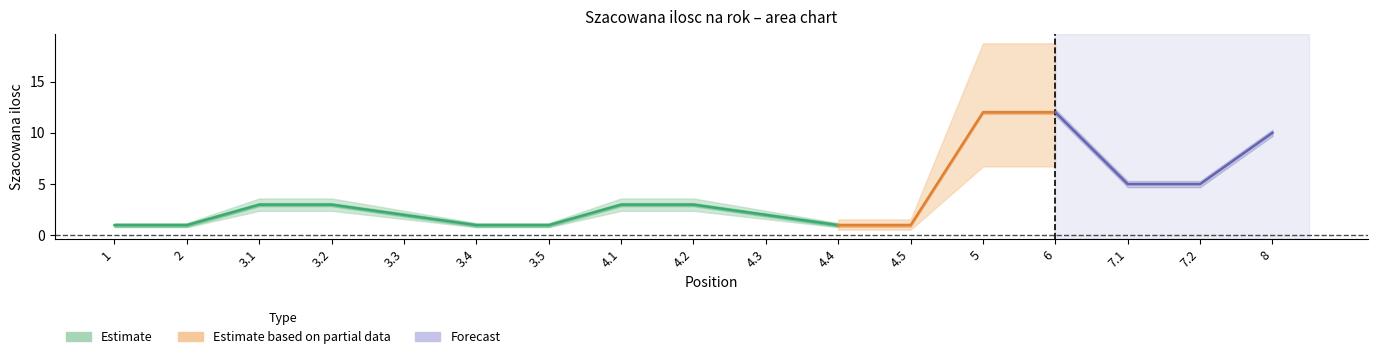

What is the label of the 8th point from the right?

4.3